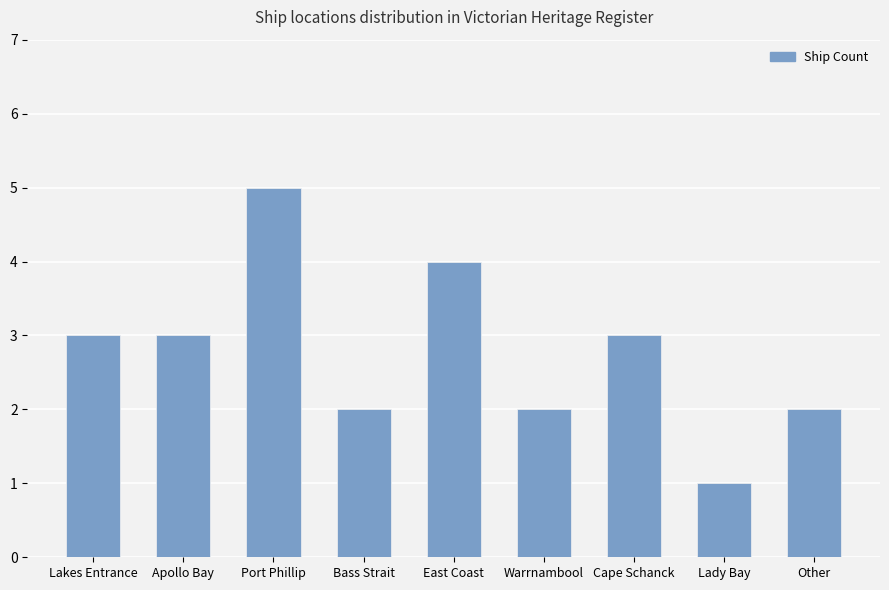

What is the difference between the maximum and minimum values?

4